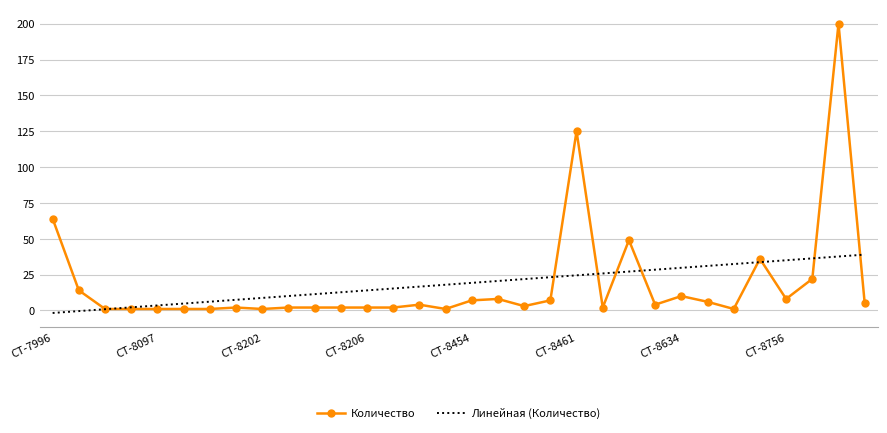

Rank the series by their maximum value, from lowest to highest.

Линейная (Количество), Количество